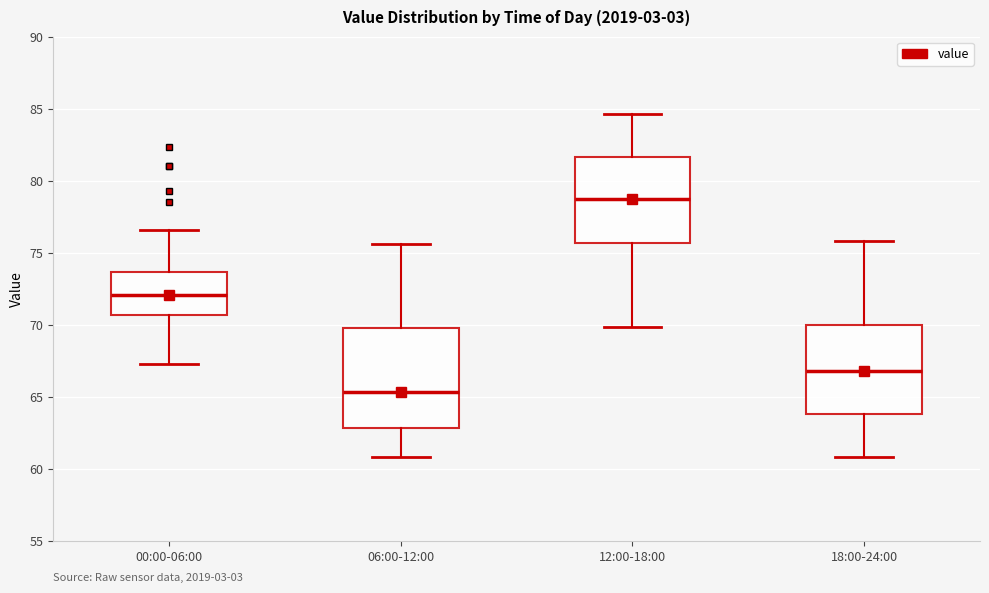

Reading left to right, read every box against the y-axis: the position of its median line, the range the box covers, and the ends of its whiskers. The values are not printed on the chart, so give them approximately, as read against the axis.

00:00-06:00: median 72.0, box 70.5 to 73.5, whiskers 67.5 to 76.5
06:00-12:00: median 65.5, box 63.0 to 70.0, whiskers 61.0 to 75.5
12:00-18:00: median 78.5, box 75.5 to 81.5, whiskers 70.0 to 84.5
18:00-24:00: median 67.0, box 64.0 to 70.0, whiskers 61.0 to 76.0